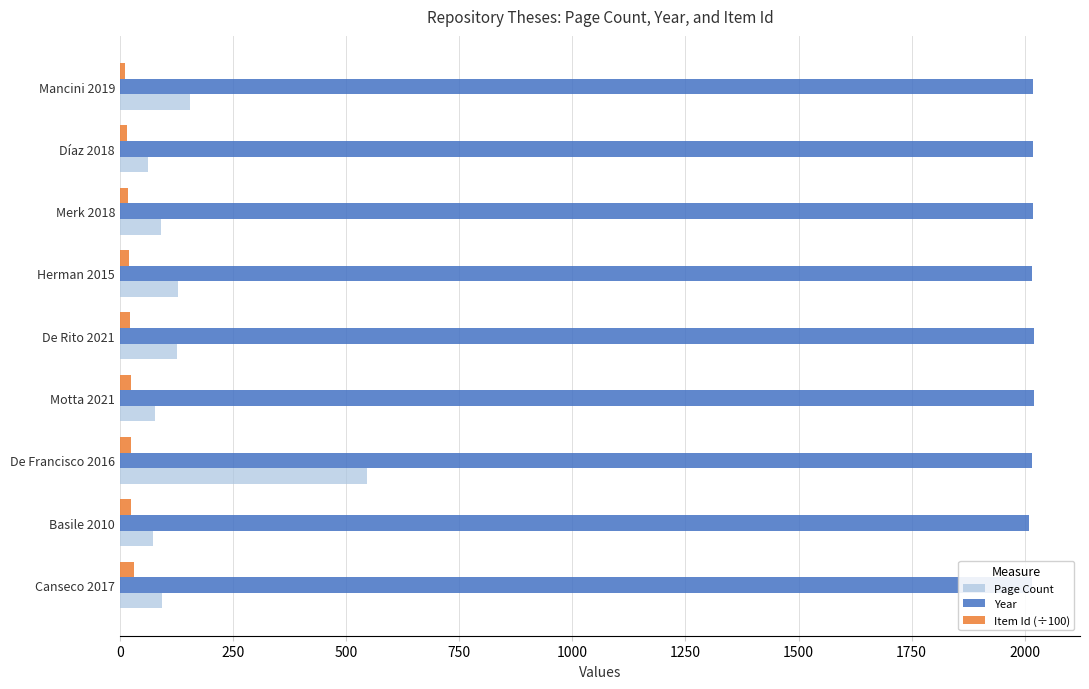

Which series has the largest range (max minus min)?

Page Count